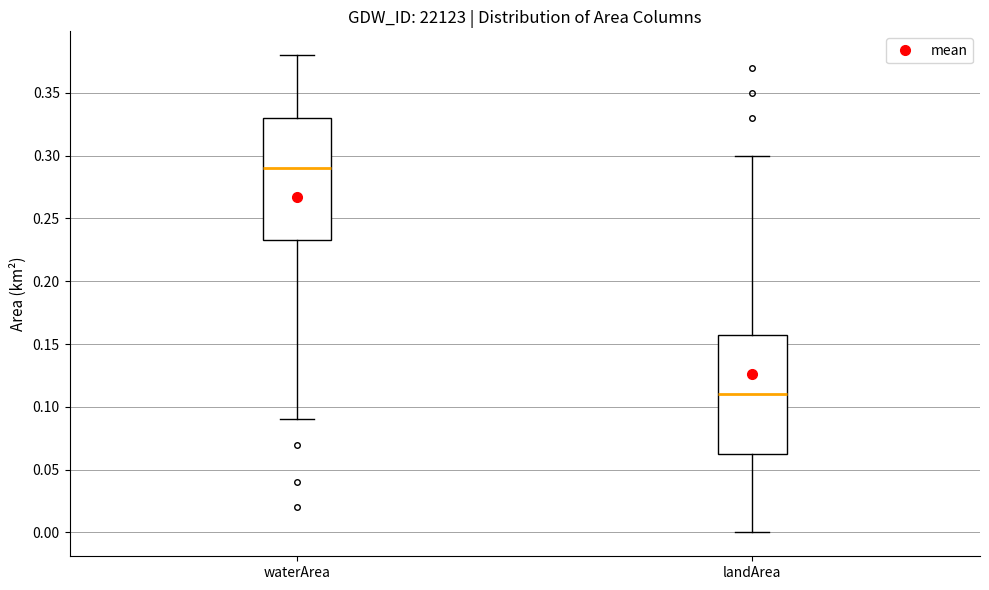

Which box's median line is the highest?

waterArea